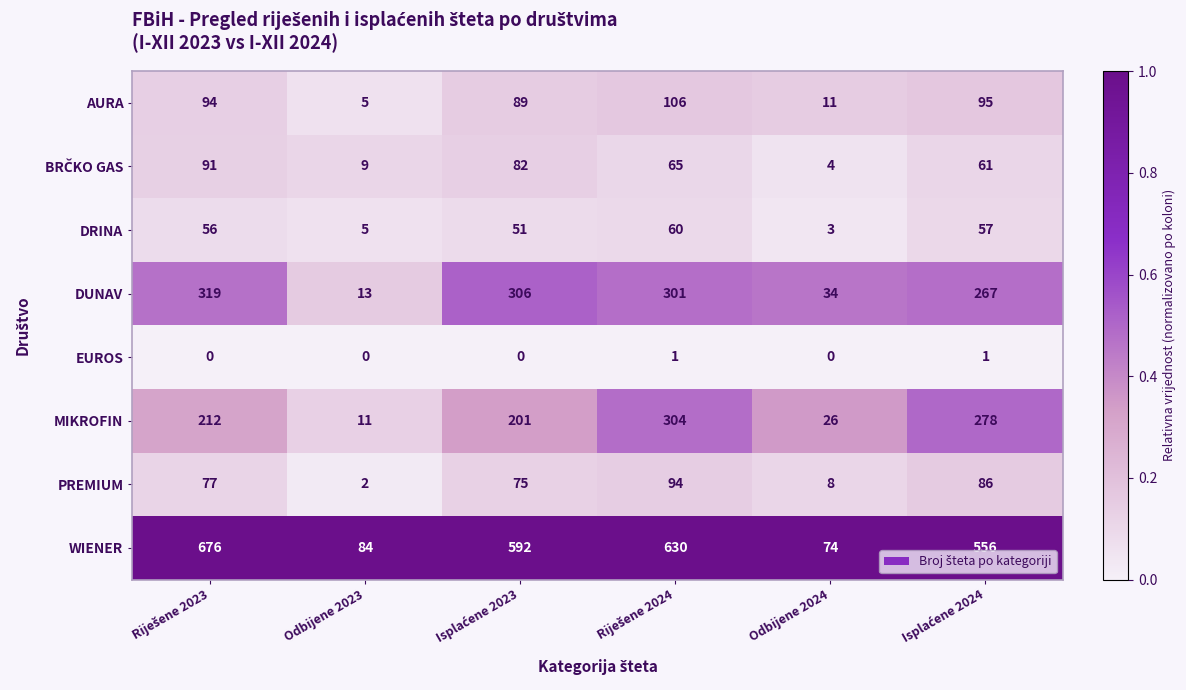

The value of DRINA at Odbijene 2024 is 3. True or false?

True